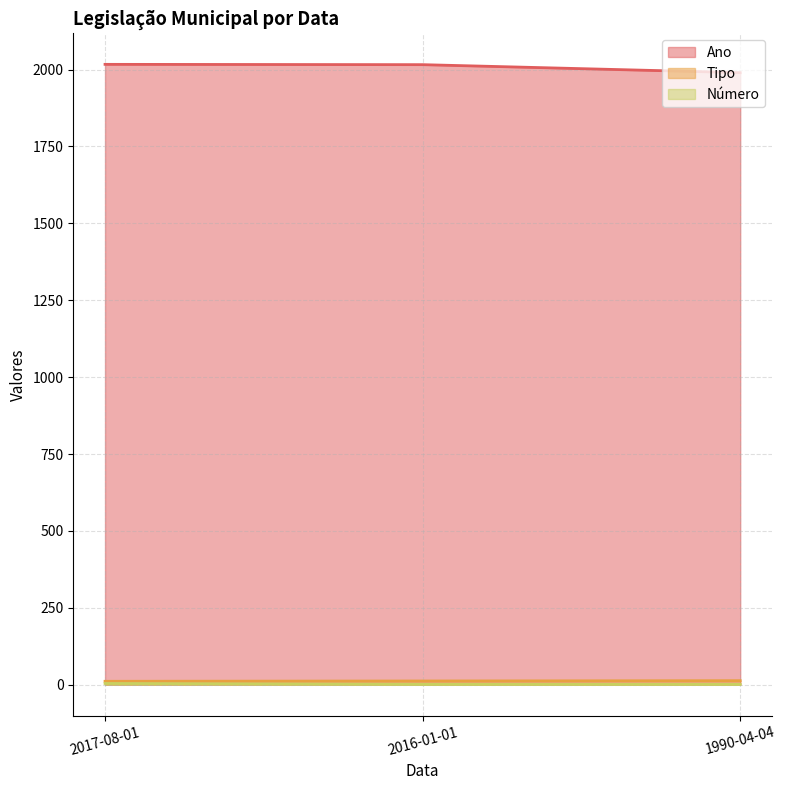

The Ano series shows 2017 at 2017-08-01. True or false?

True